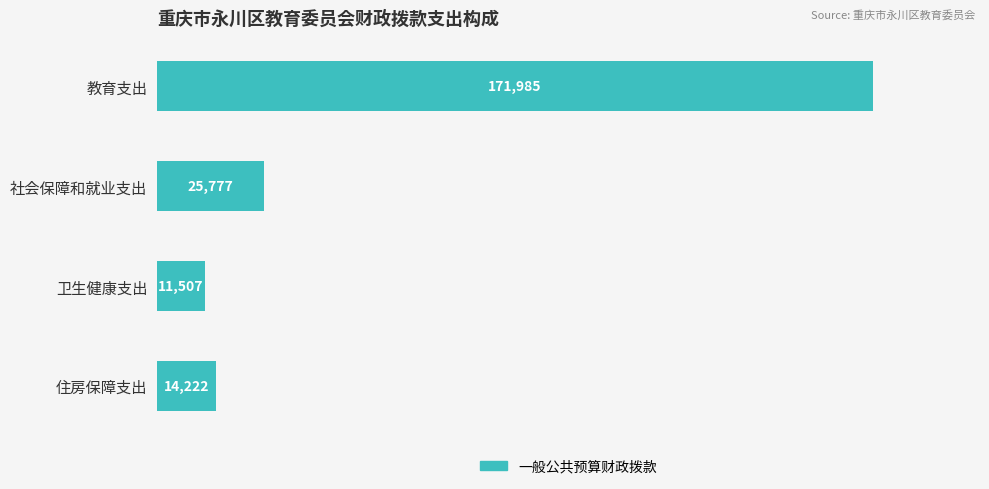

What is the greatest value displayed?

171985.2